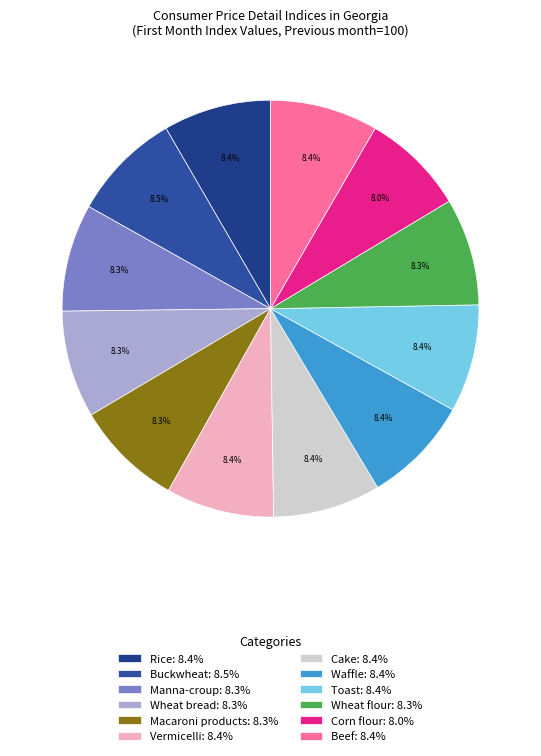

How many slices are in this pie chart?

12